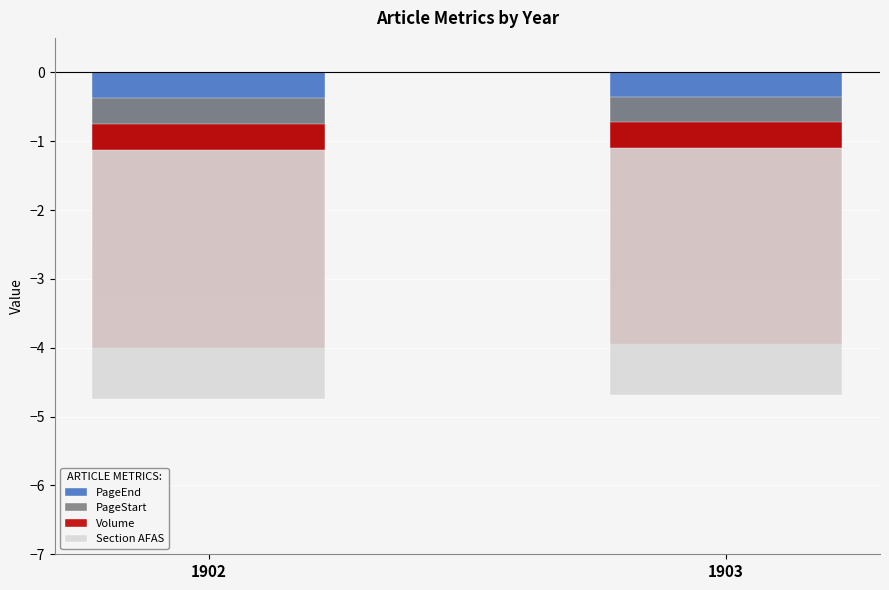

Where is Section AFAS nearest to the value -3?

1903